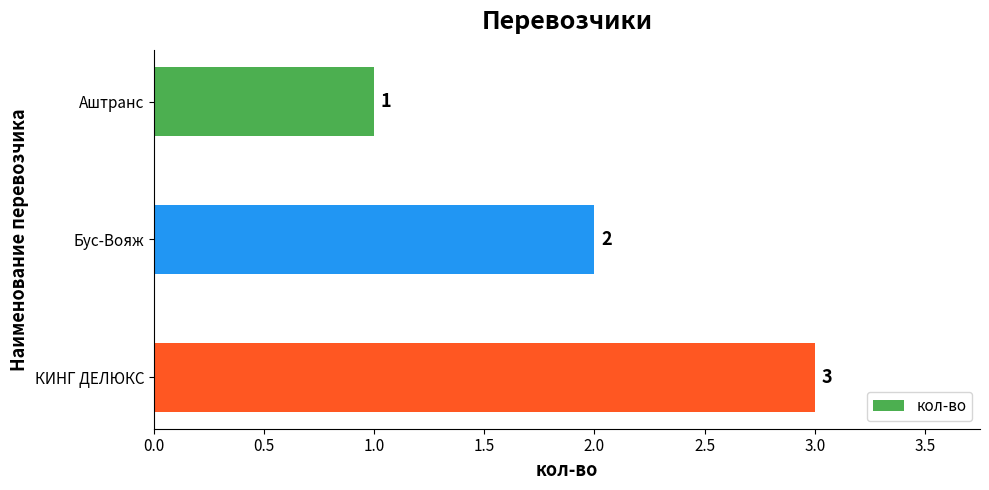

Rank the categories by value from highest to lowest.

КИНГ ДЕЛЮКС, Бус-Вояж, Аштранс